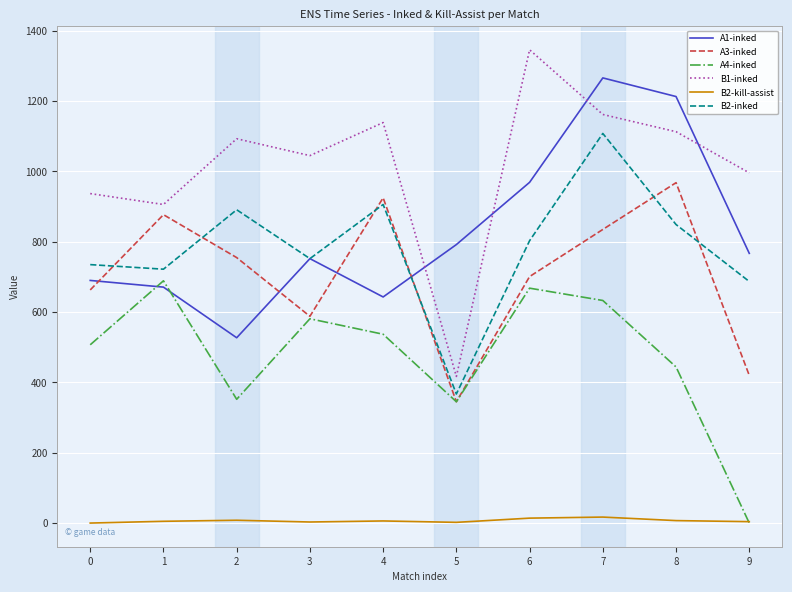

The A4-inked series shows 1023 at 3. True or false?

False